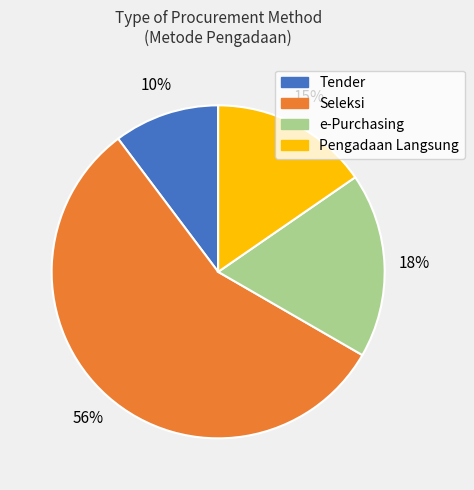

Is it true that Seleksi is 56% of the pie?

True